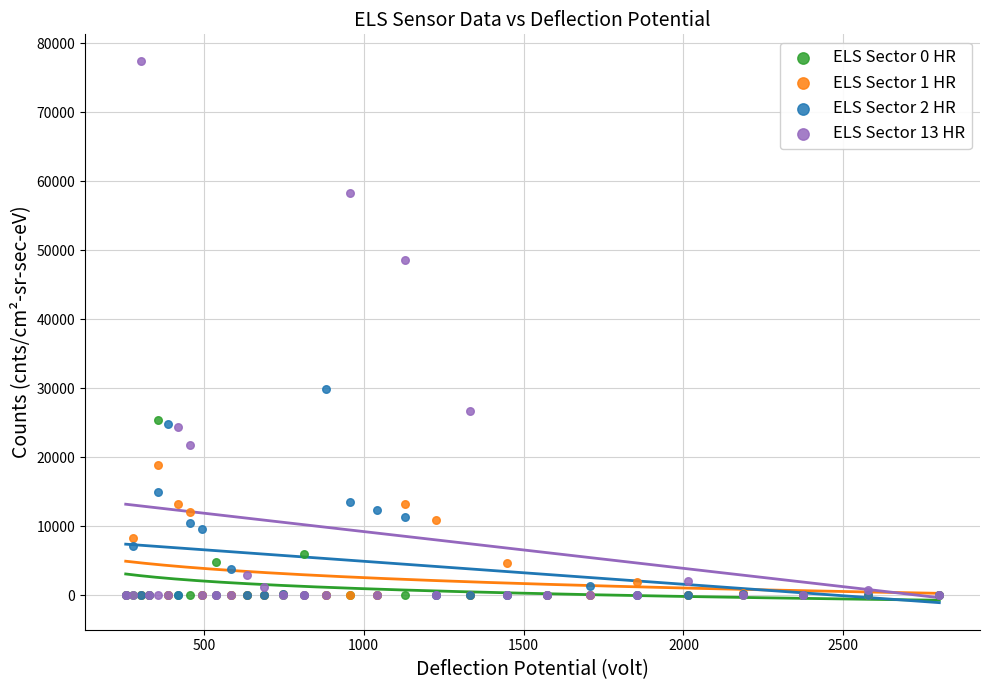

What are all the series names shown in the legend?

ELS Sector 0 HR, ELS Sector 1 HR, ELS Sector 2 HR, ELS Sector 13 HR